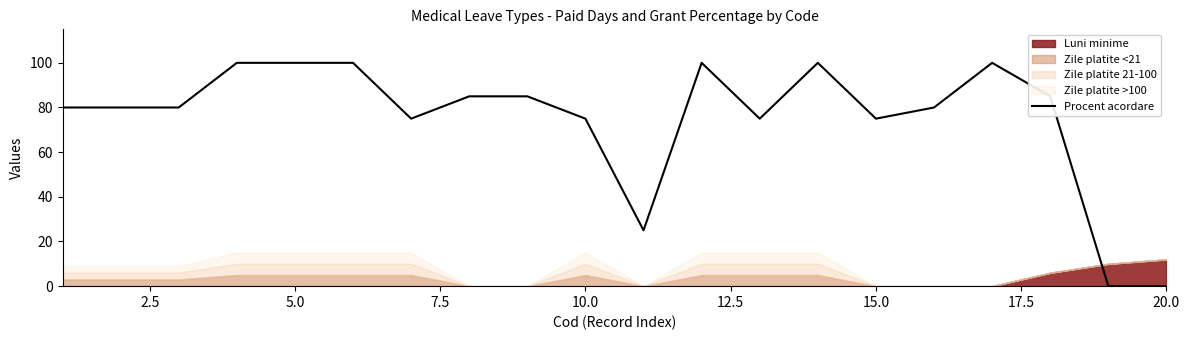

What is the difference between the maximum and minimum values?

100